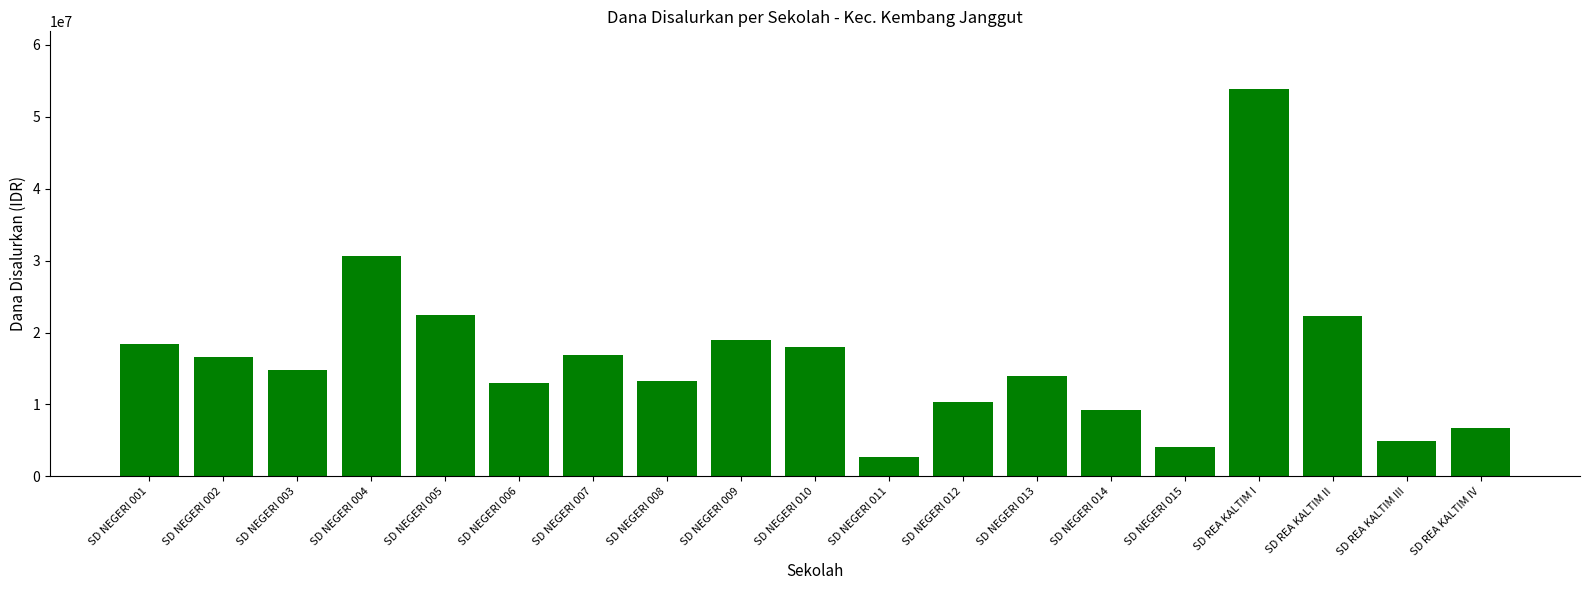

The chart shows a value of 13032074 at SD NEGERI 004. True or false?

False